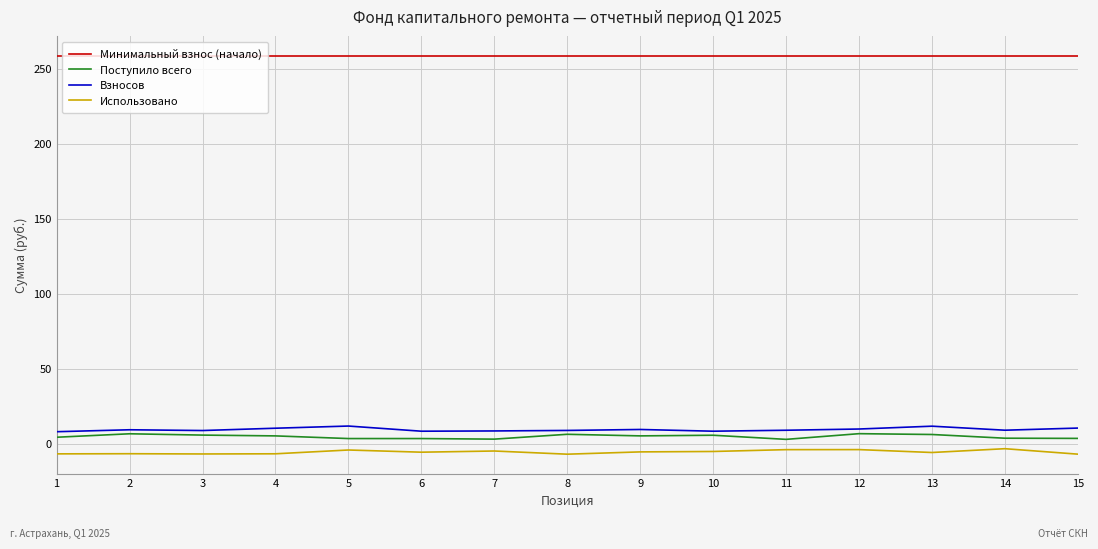

What is the sum of all Поступило всего values?

74.7